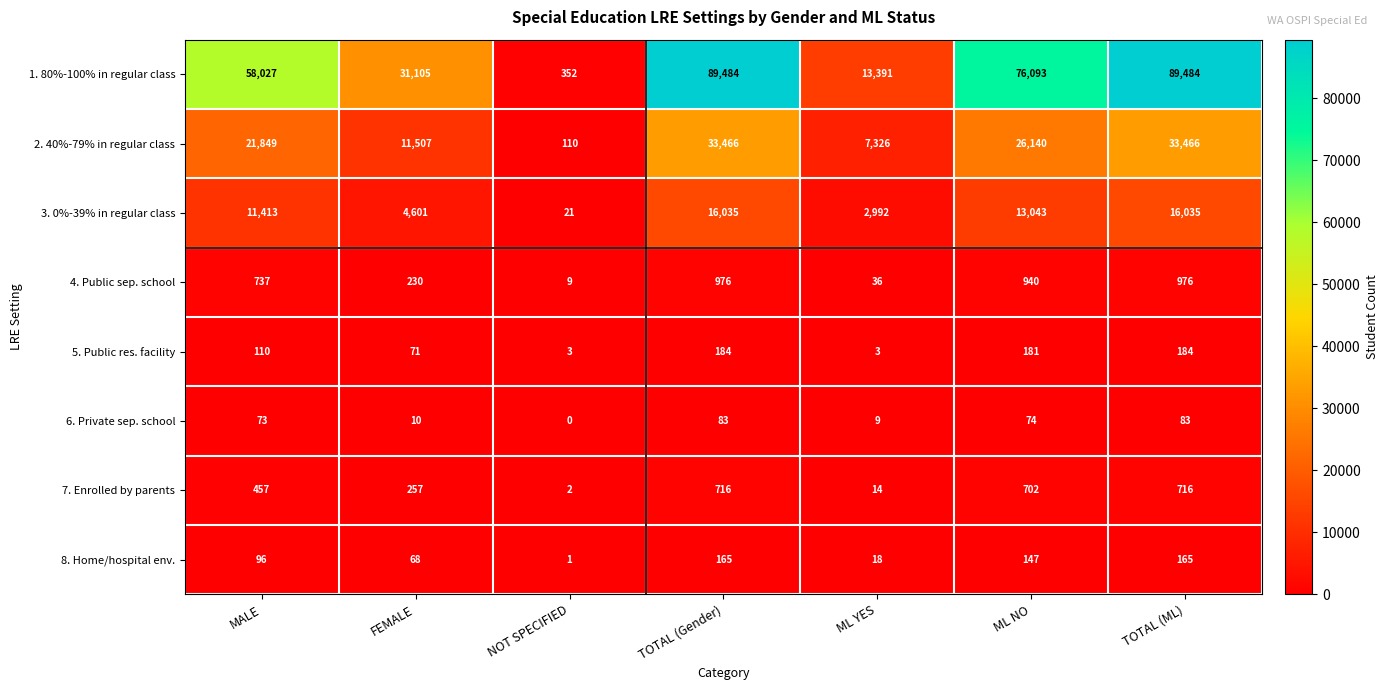

Where is 3. 0%-39% in regular class nearest to the value 8028?

MALE